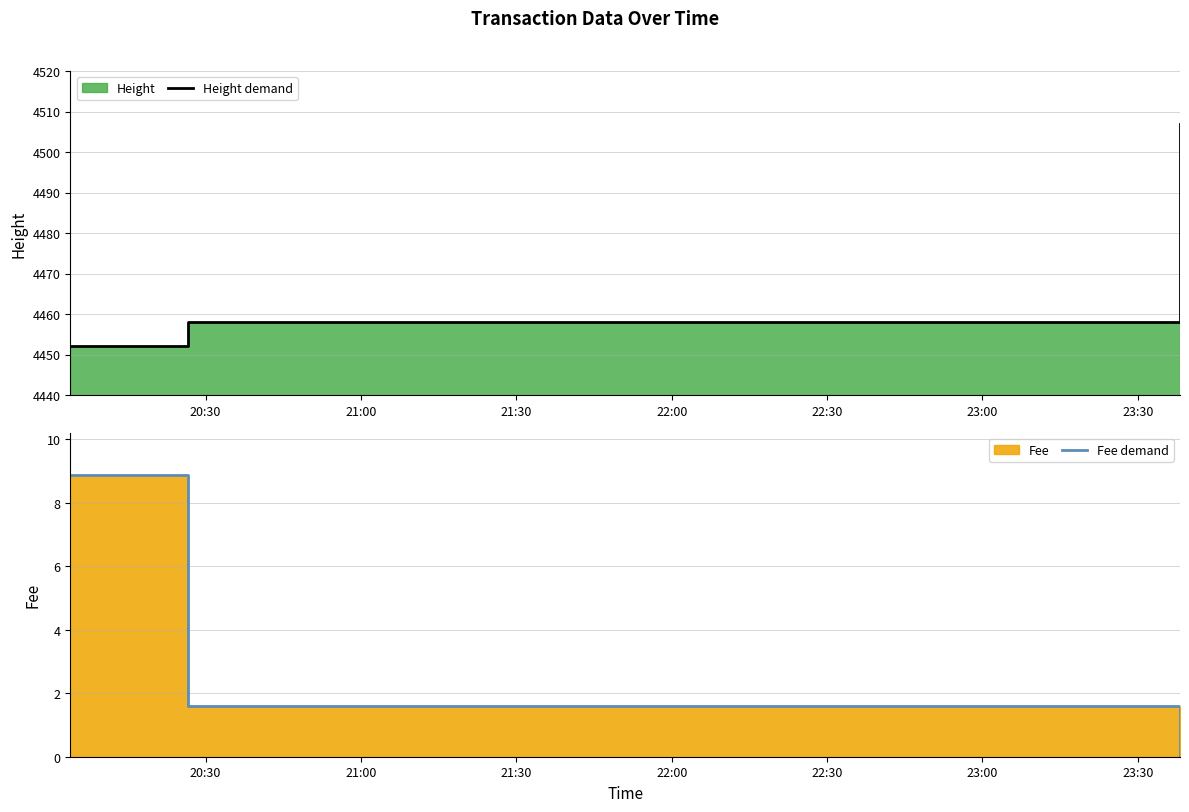

Which series has the largest total across all categories?

Height demand